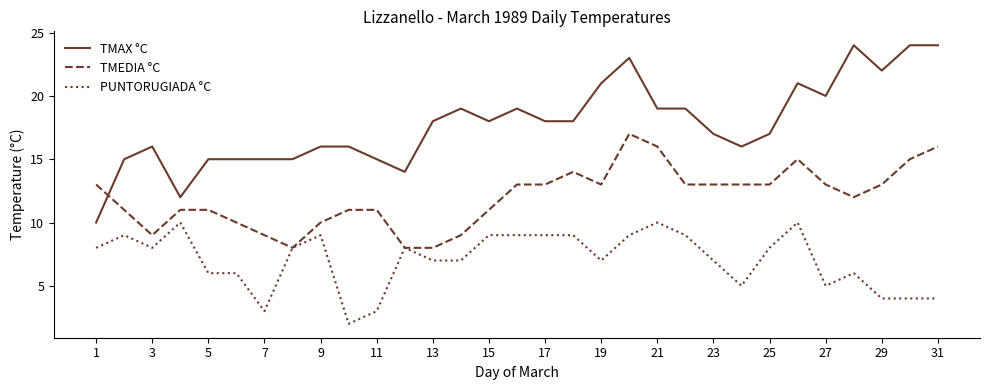

List the series in order of their overall mean, highest first.

TMAX °C, TMEDIA °C, PUNTORUGIADA °C